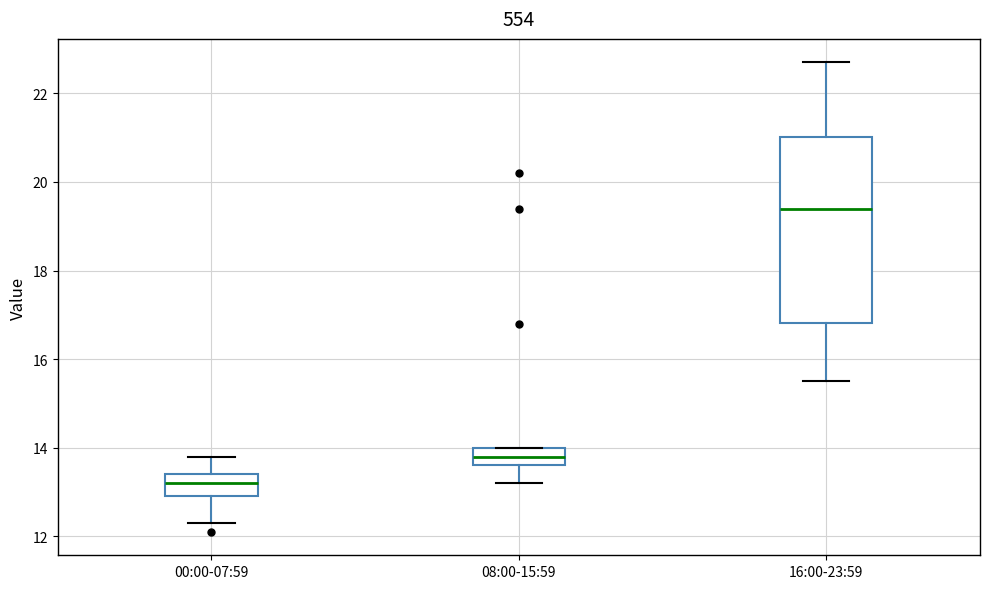

Reading left to right, read every box against the y-axis: the position of its median line, the range the box covers, and the ends of its whiskers. The values are not printed on the chart, so give them approximately, as read against the axis.

00:00-07:59: median 13.2, box 13.0 to 13.4, whiskers 12.4 to 13.8
08:00-15:59: median 13.8, box 13.6 to 14.0, whiskers 13.2 to 14.0
16:00-23:59: median 19.4, box 16.8 to 21.0, whiskers 15.6 to 22.8